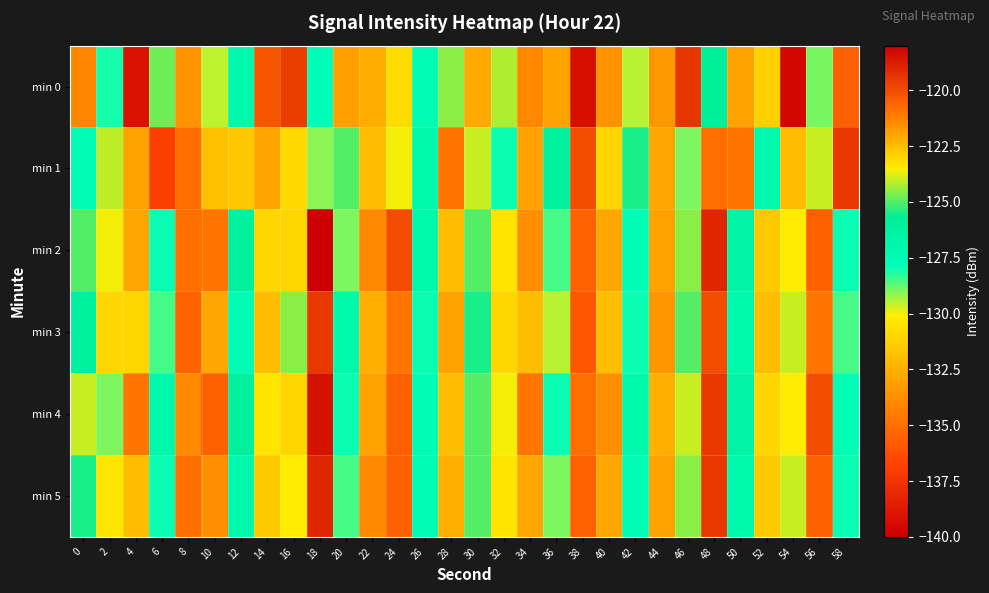

Which has a higher value, 12 or 32?

32